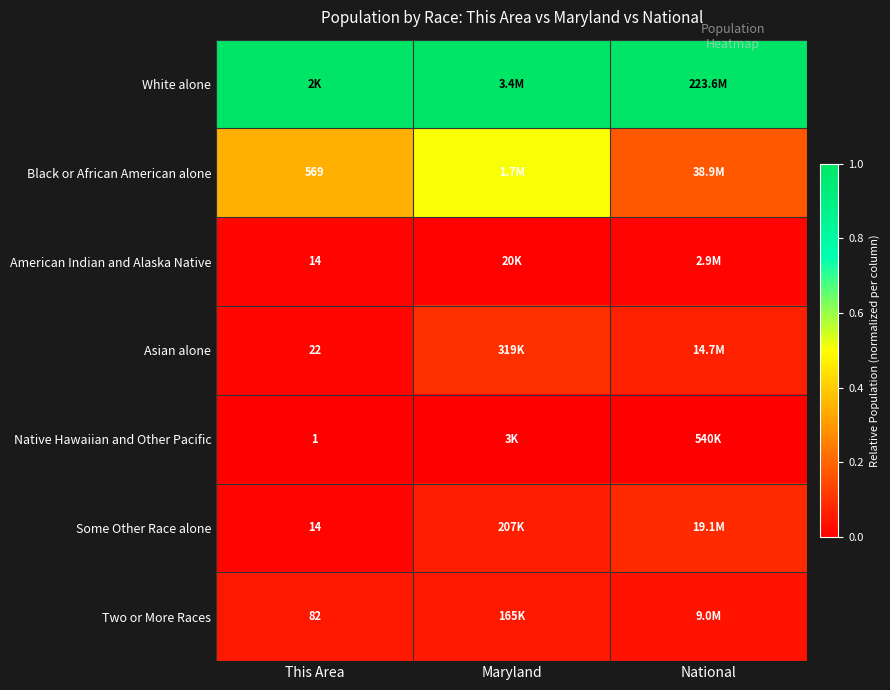

Rank the series at Maryland from highest to lowest value.

White alone, Black or African American alone, Asian alone, Some Other Race alone, Two or More Races, American Indian and Alaska Native, Native Hawaiian and Other Pacific